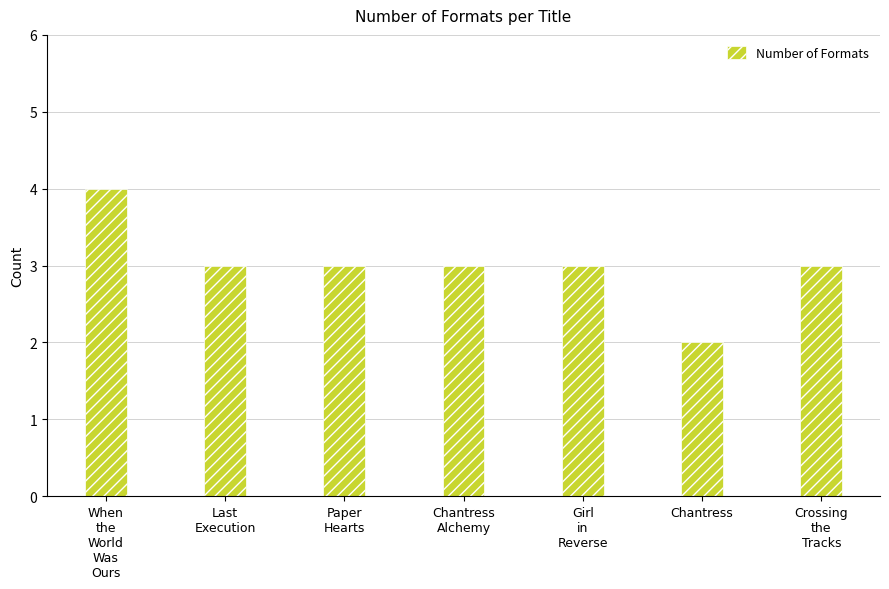

What is the sum of the values at Chantress
Alchemy and Last
Execution?

6